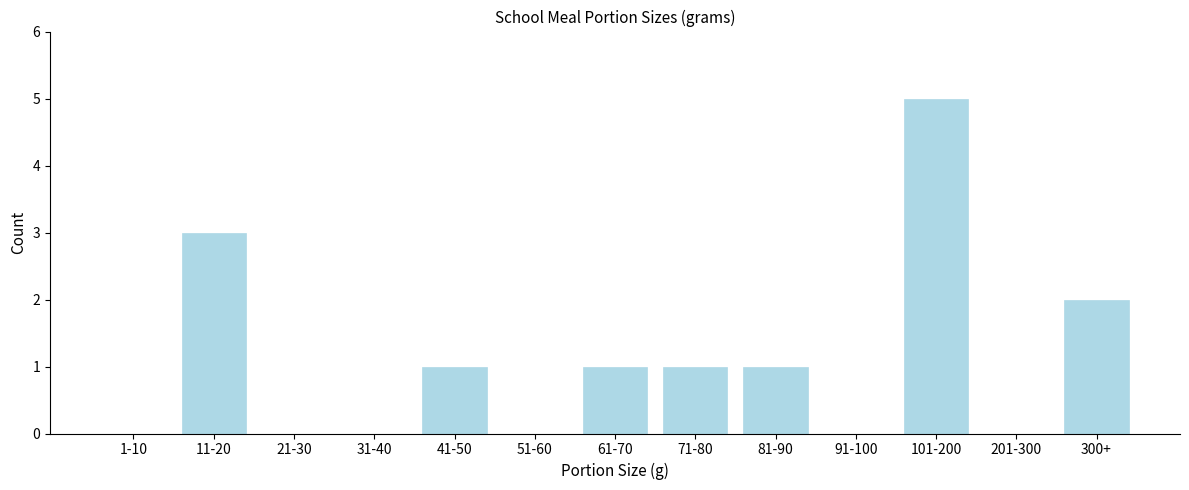

Reading left to right, list all the values displayed in this chart.

1-10=0	11-20=3	21-30=0	31-40=0	41-50=1	51-60=0	61-70=1	71-80=1	81-90=1	91-100=0	101-200=5	201-300=0	300+=2